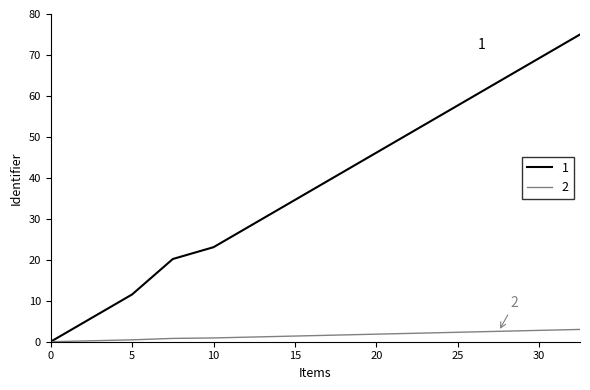

Rank the series by their average value, from lowest to highest.

2, 1